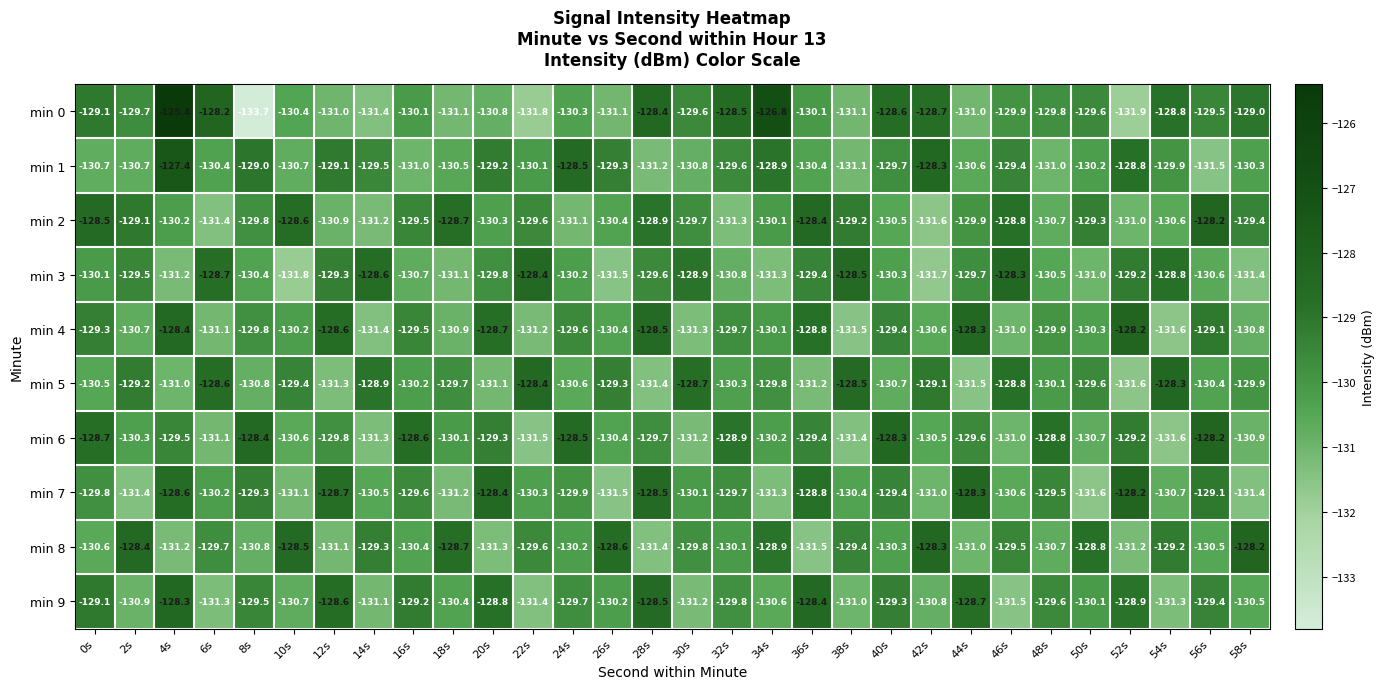

What is the minimum value shown in the chart?

-133.7